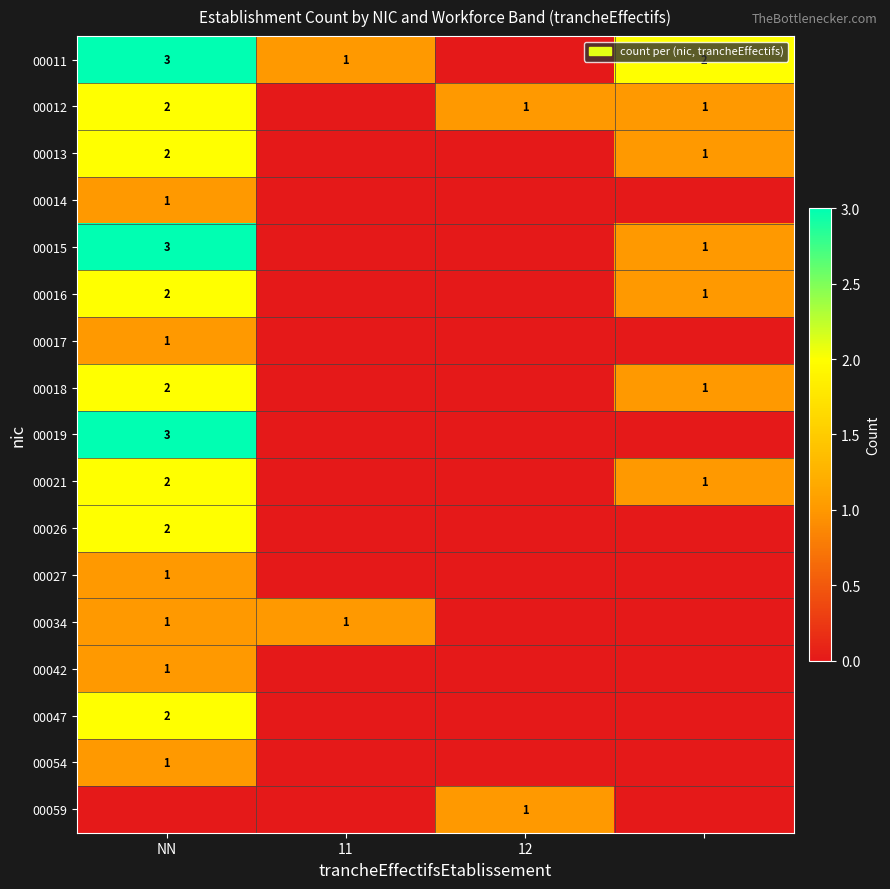

The 00012 series shows 2 at NN. True or false?

True